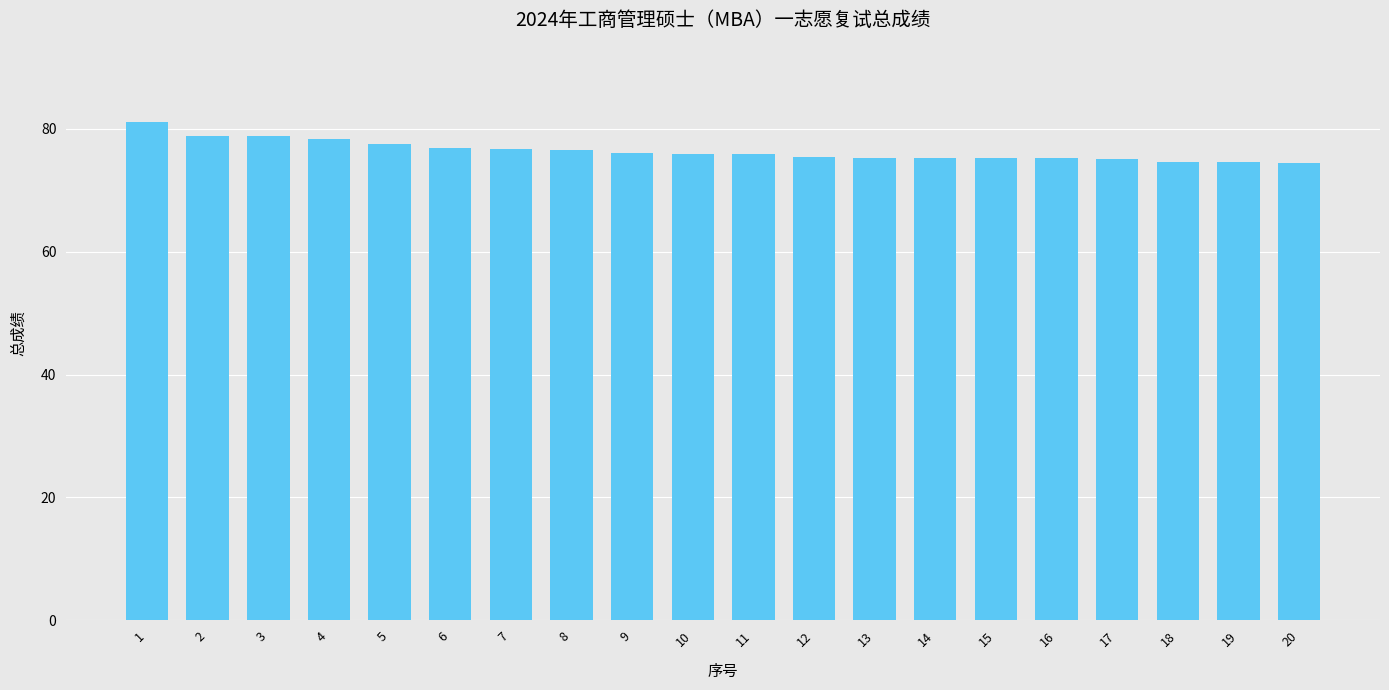

The value at 1 is 81.2. True or false?

True